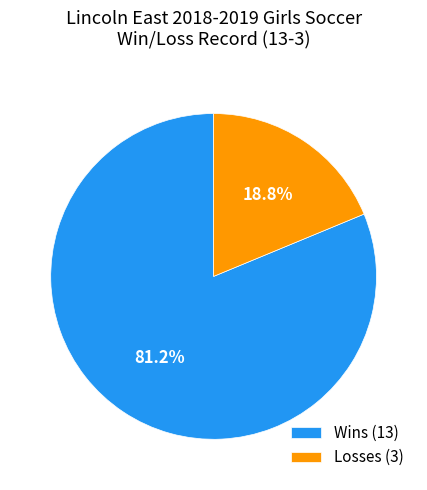

Which slice is the smallest?

Losses